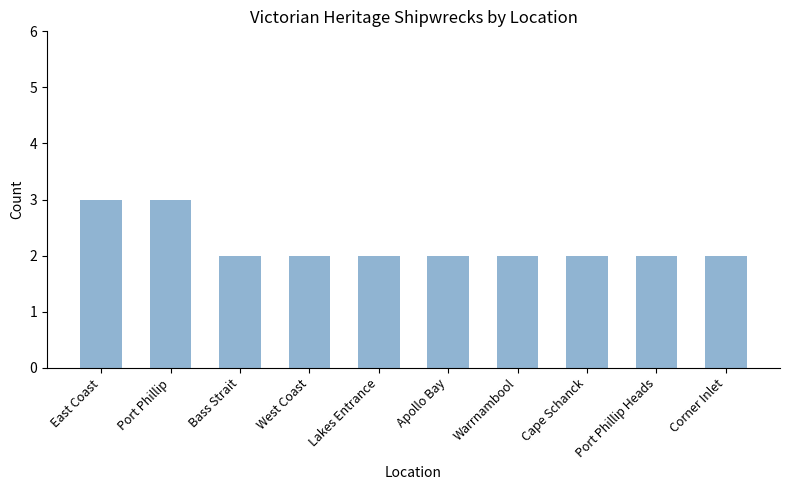

How many categories are shown in the chart?

10